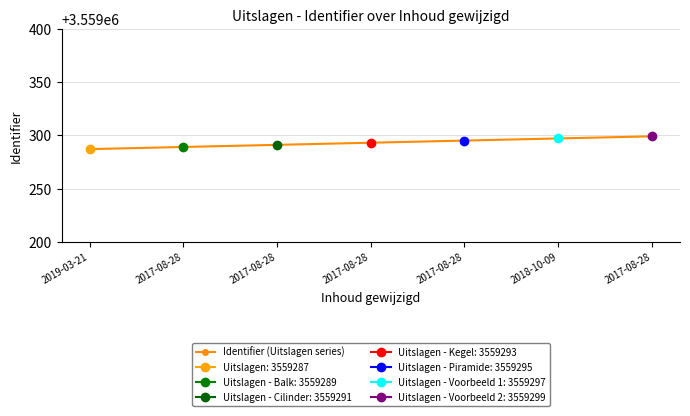

What is the sum of the values at 2017-08-28 and 2018-10-09?

7118590